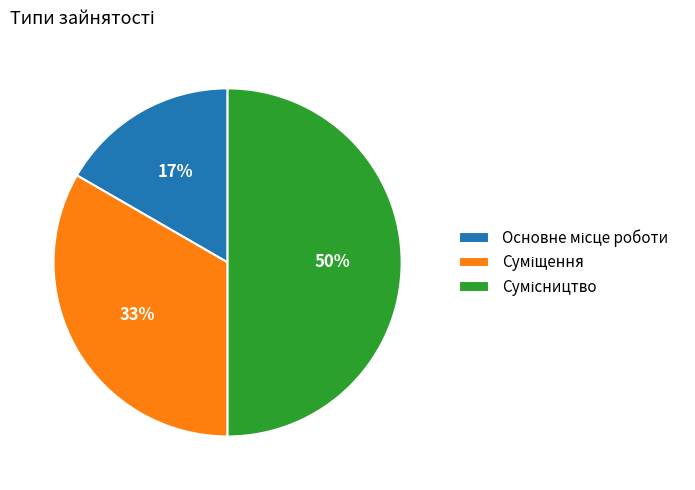

To the nearest percent, what is the difference between the largest and smallest slice percentages?

33%